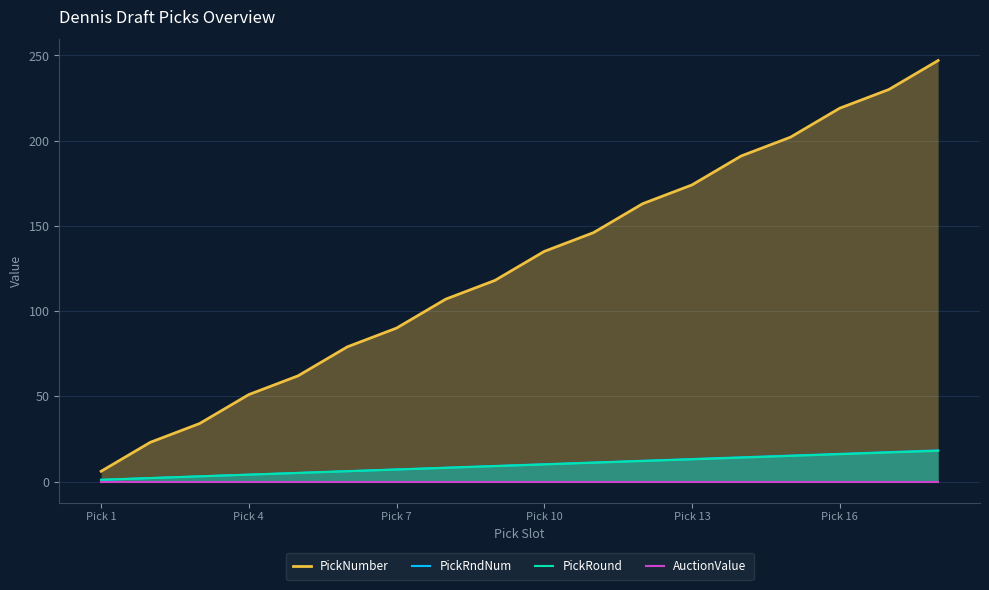

Which label corresponds to the smallest value in the chart?

Pick 1